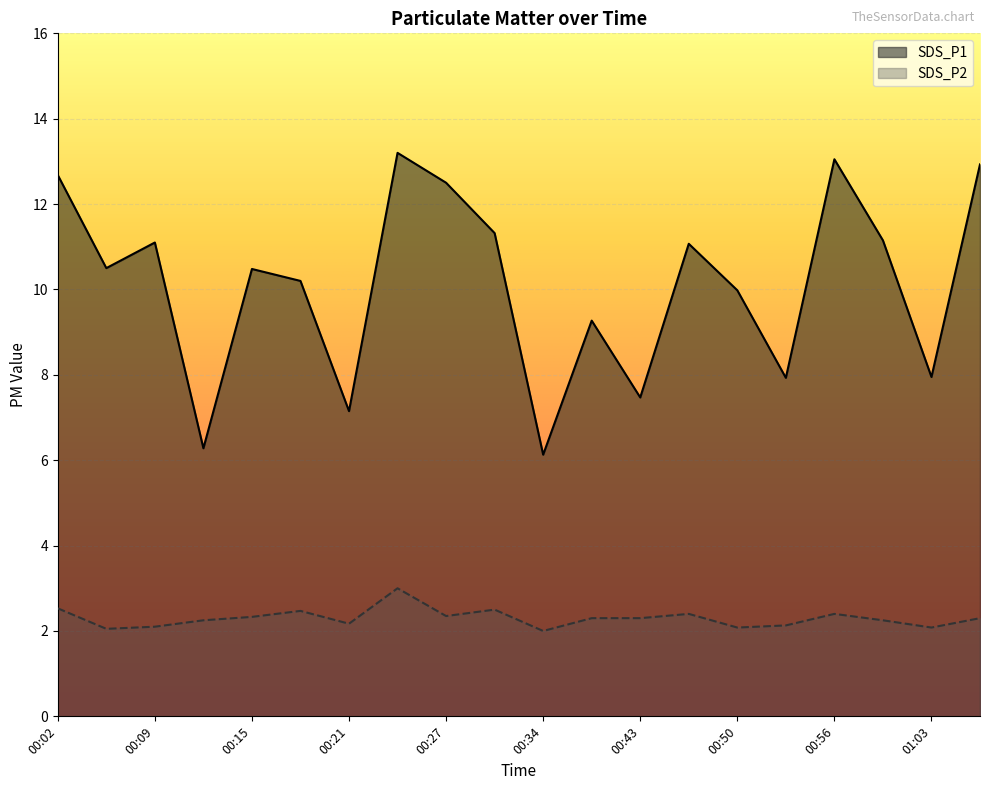

The SDS_P2 series shows 2.8 at 00:09. True or false?

False